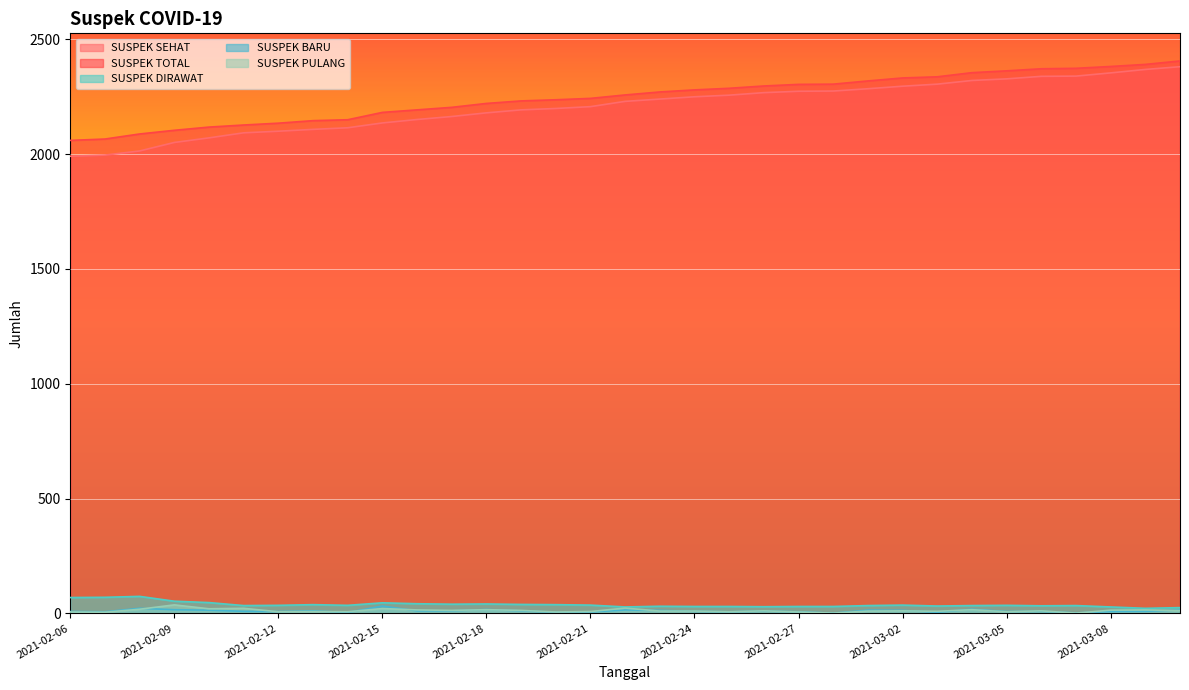

Rank the series at 2021-02-07 from highest to lowest value.

SUSPEK TOTAL, SUSPEK SEHAT, SUSPEK DIRAWAT, SUSPEK BARU, SUSPEK PULANG